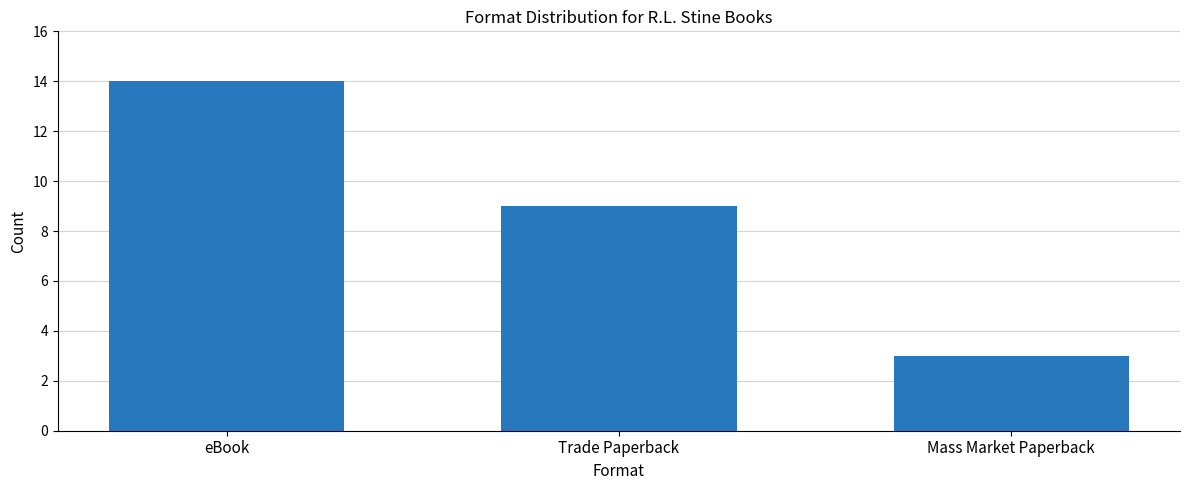

List the labels in order of value, largest first.

eBook, Trade Paperback, Mass Market Paperback